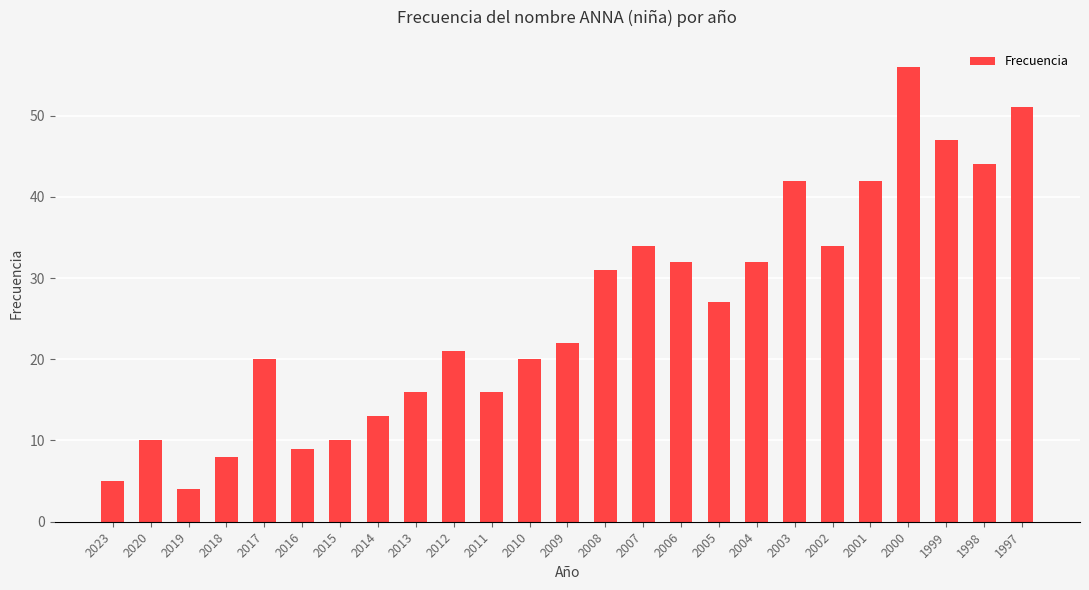

Approximately how many times larger is the value at 2018 compared to 2016?

0.9